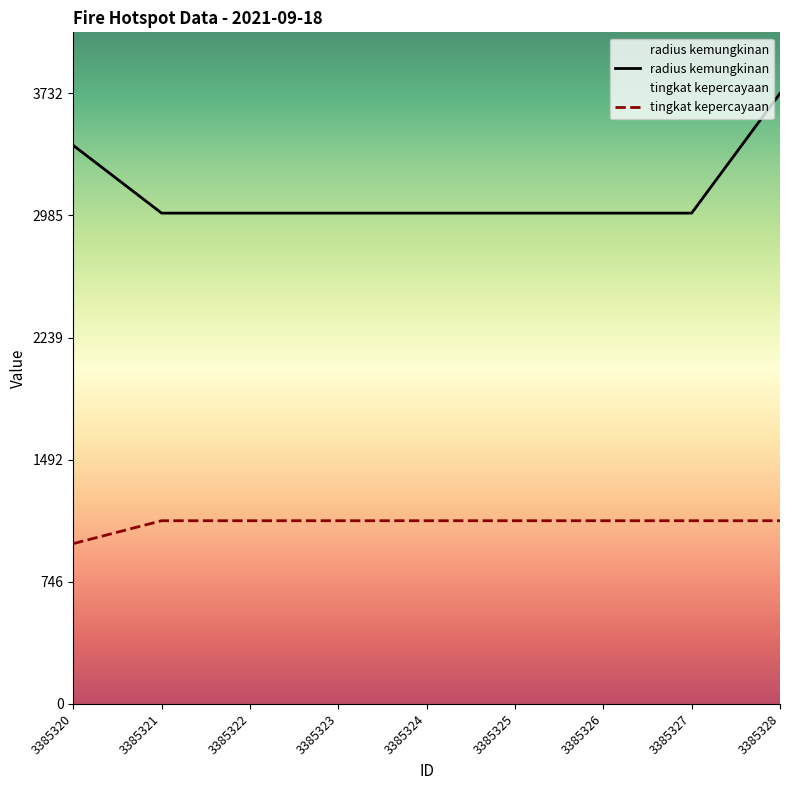

Between 3385328 and 3385321, which is larger?

3385328